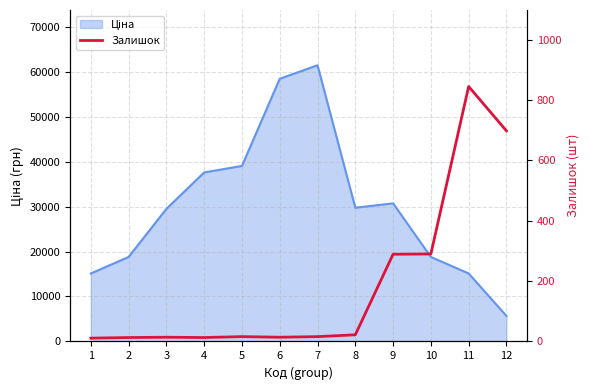

What is the smallest value displayed?

11